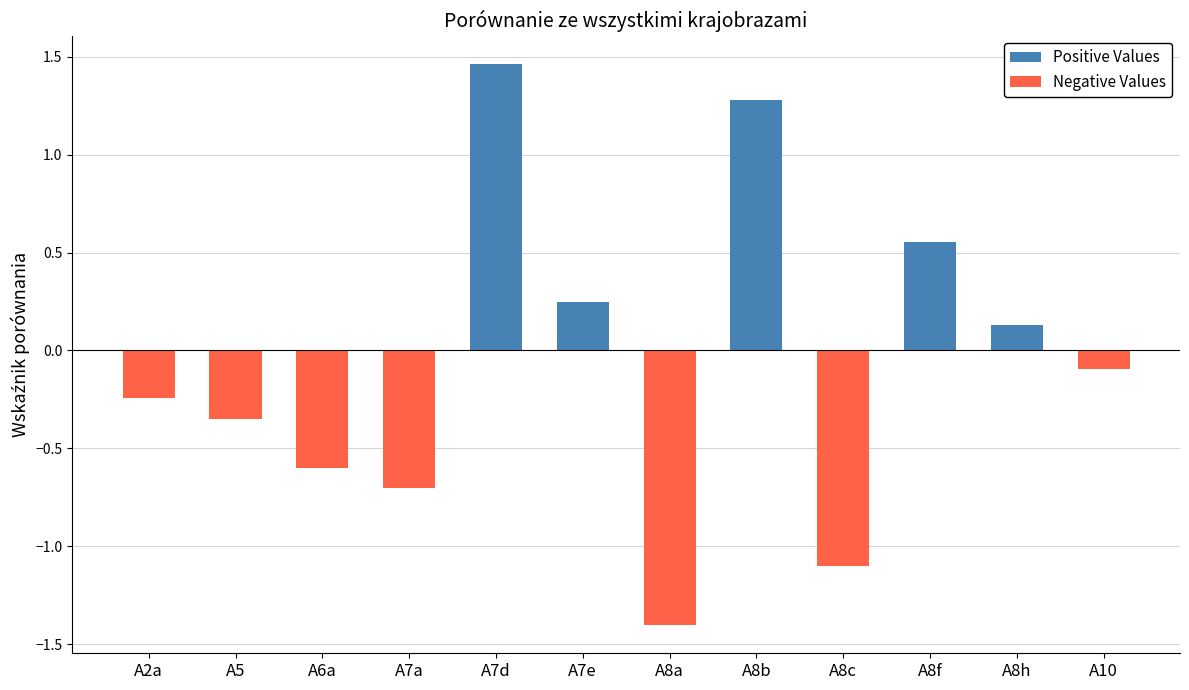

What is the average value of the Positive Values series?

0.3